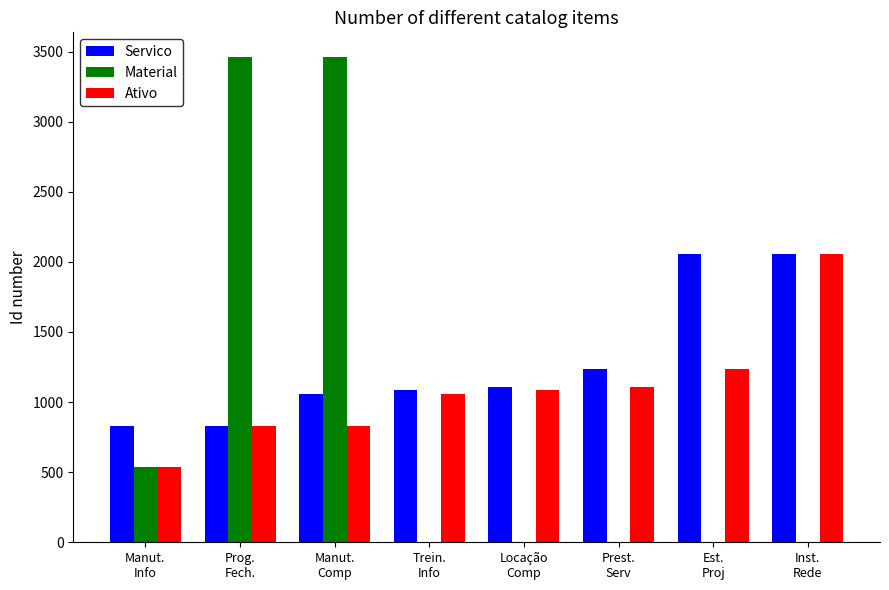

What is the highest value of the Ativo series?

2057